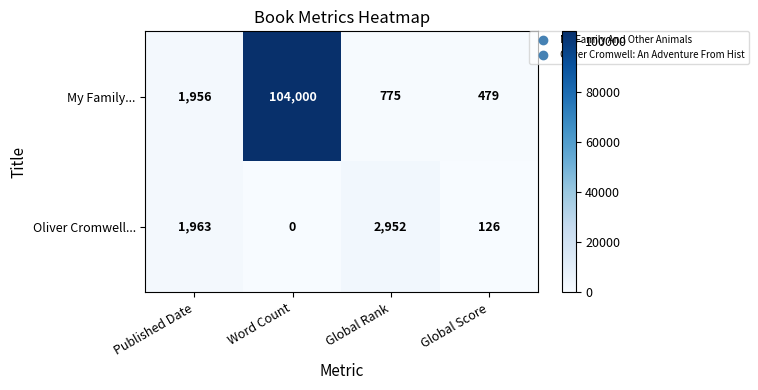

What is the difference between the second highest and second lowest values in the Oliver Cromwell... series?

1837